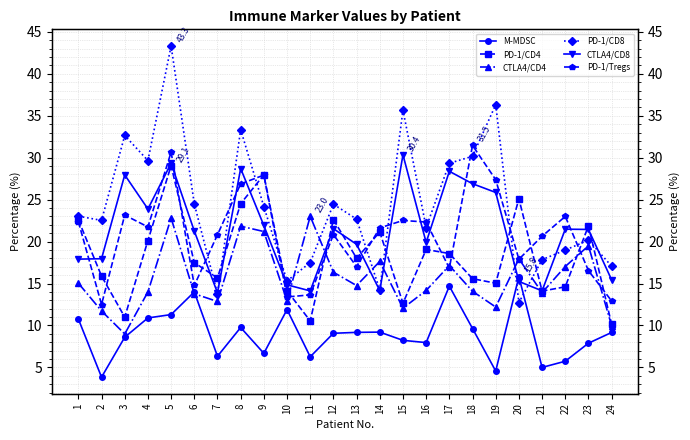

Is this an area chart (filled region under the line)?

No